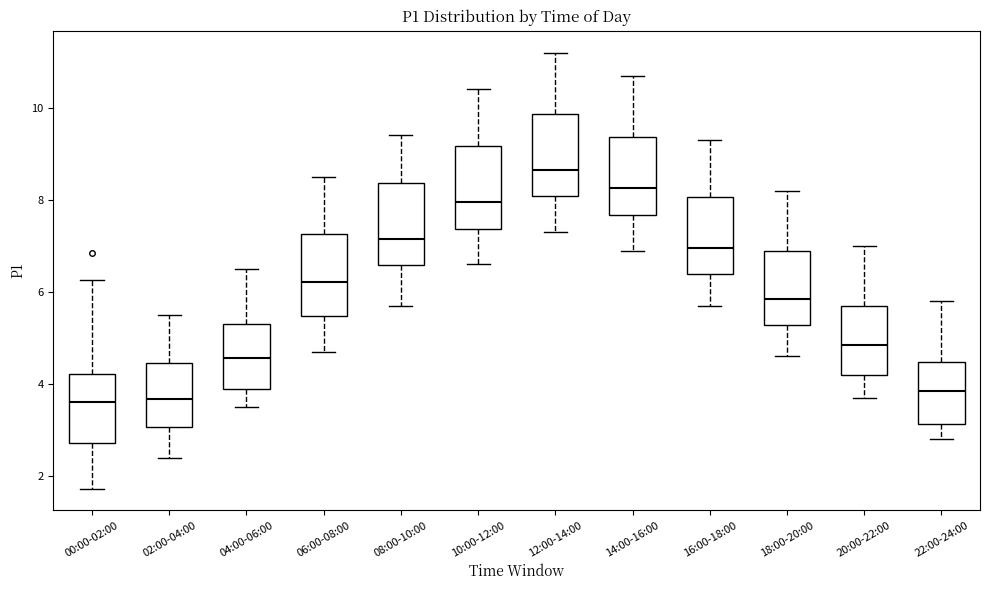

Reading left to right, read every box against the y-axis: the position of its median line, the range the box covers, and the ends of its whiskers. The values are not printed on the chart, so give them approximately, as read against the axis.

00:00-02:00: median 3.6, box 2.8 to 4.2, whiskers 1.8 to 6.2
02:00-04:00: median 3.6, box 3.0 to 4.4, whiskers 2.4 to 5.6
04:00-06:00: median 4.6, box 4.0 to 5.4, whiskers 3.6 to 6.6
06:00-08:00: median 6.2, box 5.4 to 7.2, whiskers 4.8 to 8.6
08:00-10:00: median 7.2, box 6.6 to 8.4, whiskers 5.8 to 9.4
10:00-12:00: median 8.0, box 7.4 to 9.2, whiskers 6.6 to 10.4
12:00-14:00: median 8.6, box 8.0 to 9.8, whiskers 7.4 to 11.2
14:00-16:00: median 8.2, box 7.6 to 9.4, whiskers 7.0 to 10.8
16:00-18:00: median 7.0, box 6.4 to 8.0, whiskers 5.8 to 9.4
18:00-20:00: median 5.8, box 5.2 to 6.8, whiskers 4.6 to 8.2
20:00-22:00: median 4.8, box 4.2 to 5.6, whiskers 3.8 to 7.0
22:00-24:00: median 3.8, box 3.2 to 4.4, whiskers 2.8 to 5.8